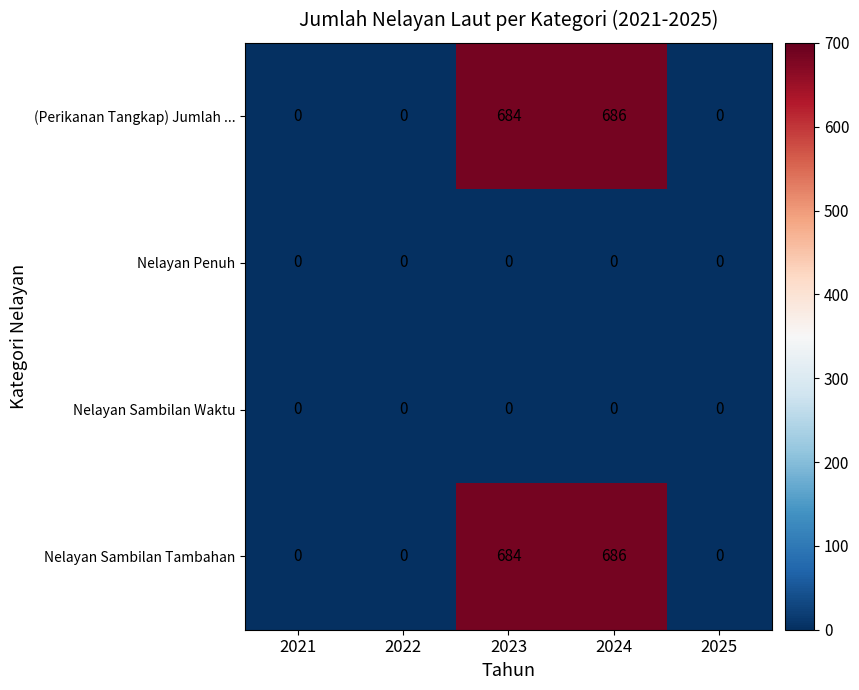

True or false: (Perikanan Tangkap) Jumlah ... has a value of 684 at 2023.

True